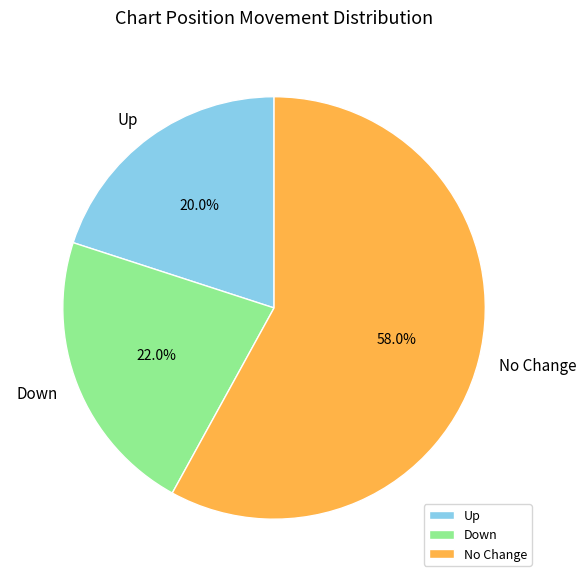

What percentage is NOT represented by Up?

80.0%